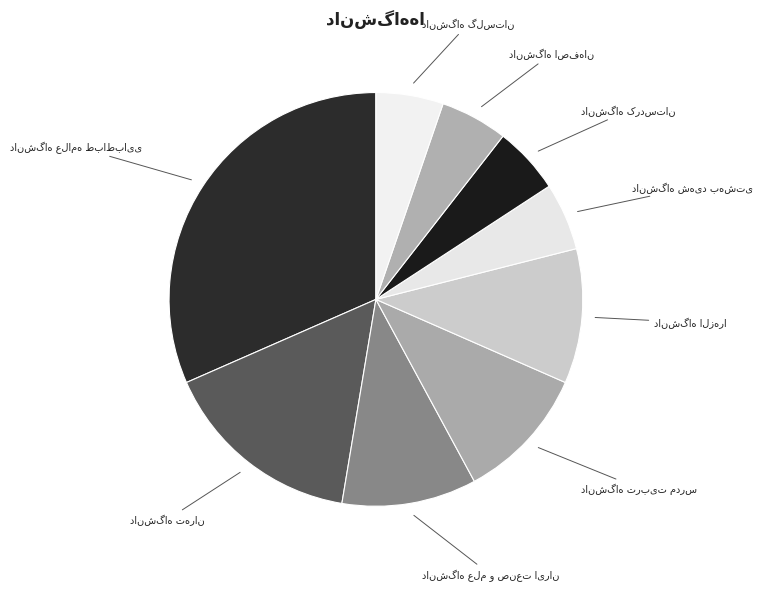

Does any single category account for the majority?

No